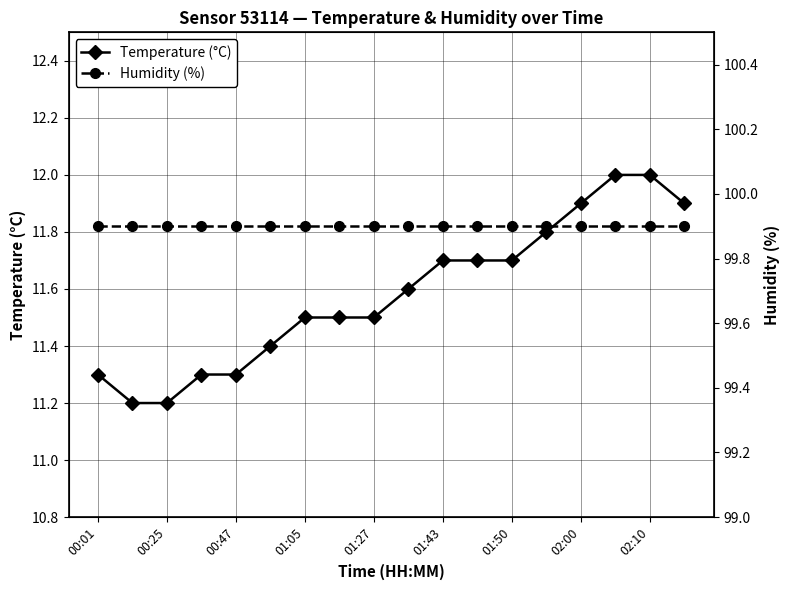

True or false: Temperature (°C) has a value of 5.8 at 01:43.

False